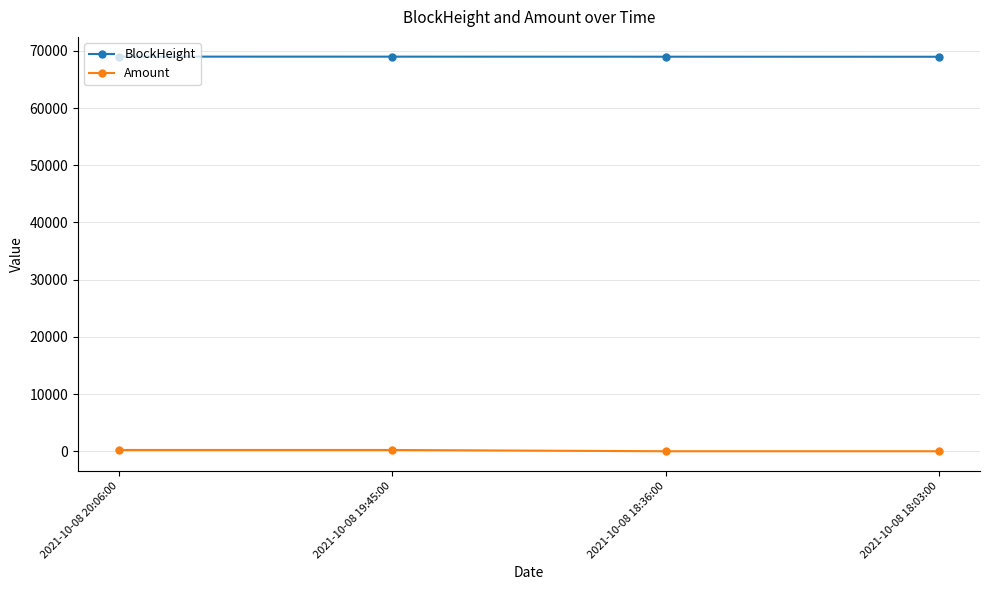

What is the difference between the second highest and second lowest values in the BlockHeight series?

11.0